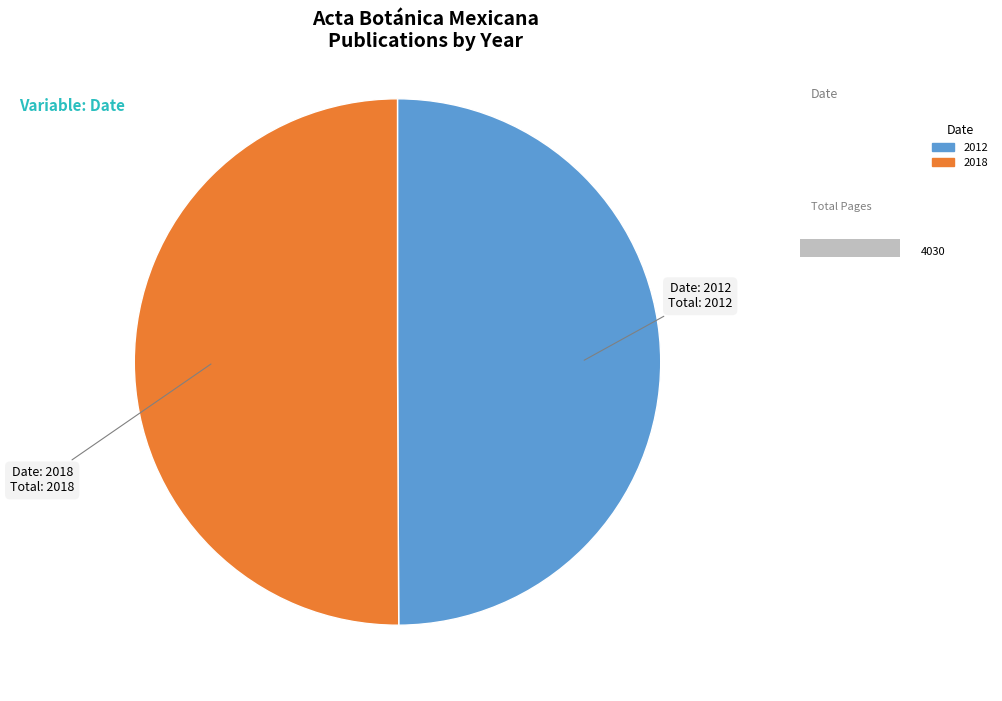

What is the smallest slice in the pie chart?

2012